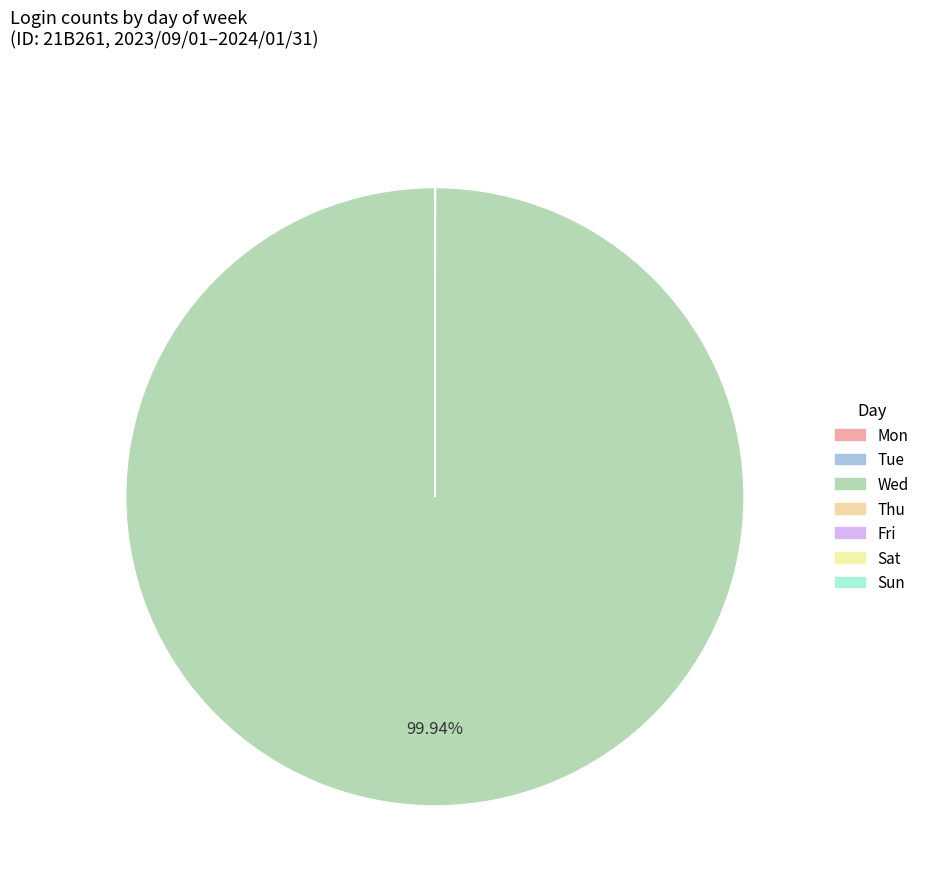

To the nearest percent, what is the difference between the largest and smallest slice percentages?

100%